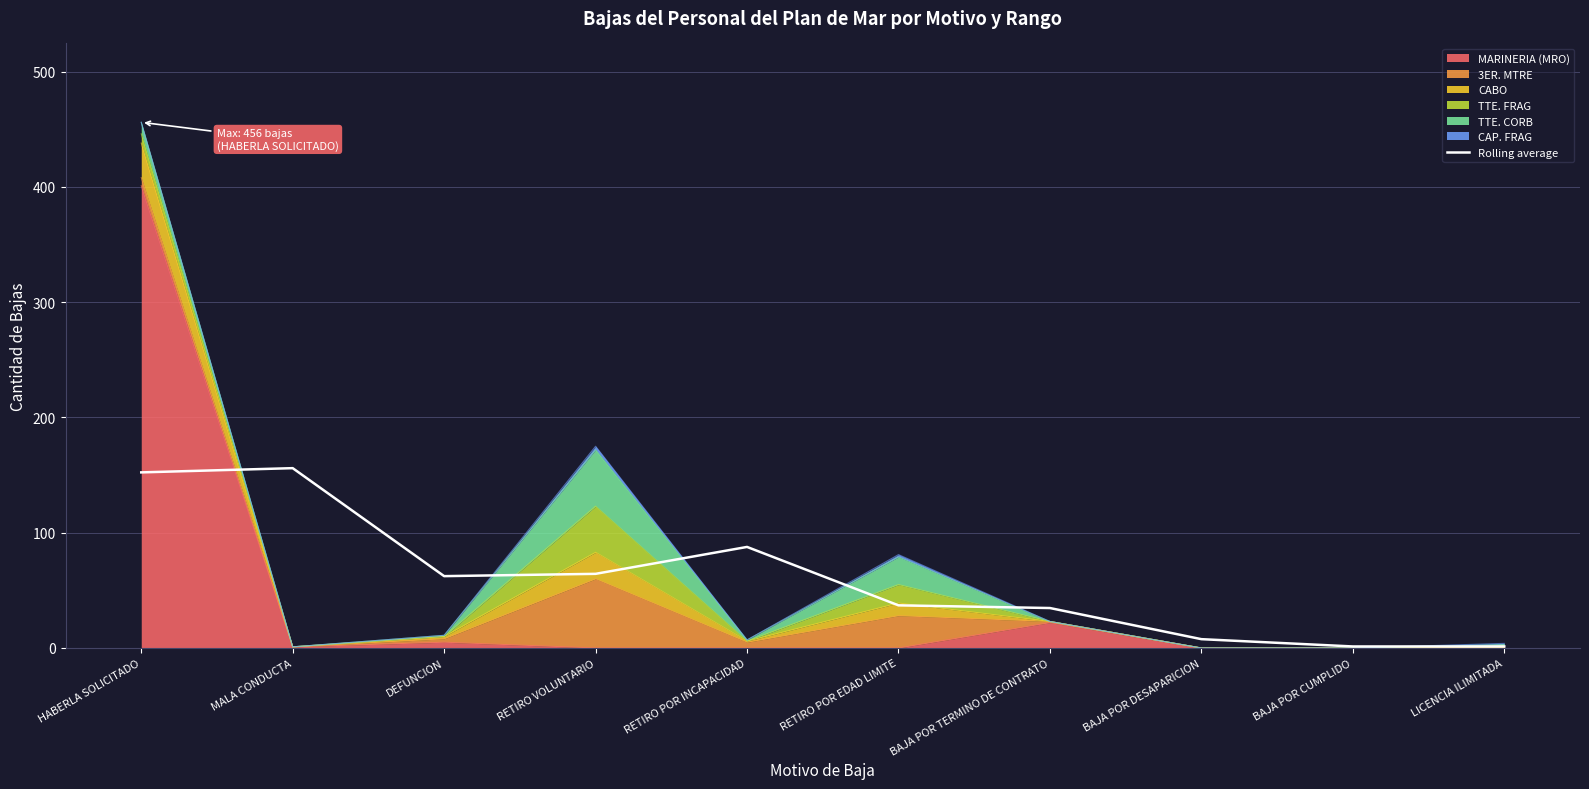

Where is the data nearest to the value 78?

RETIRO POR INCAPACIDAD